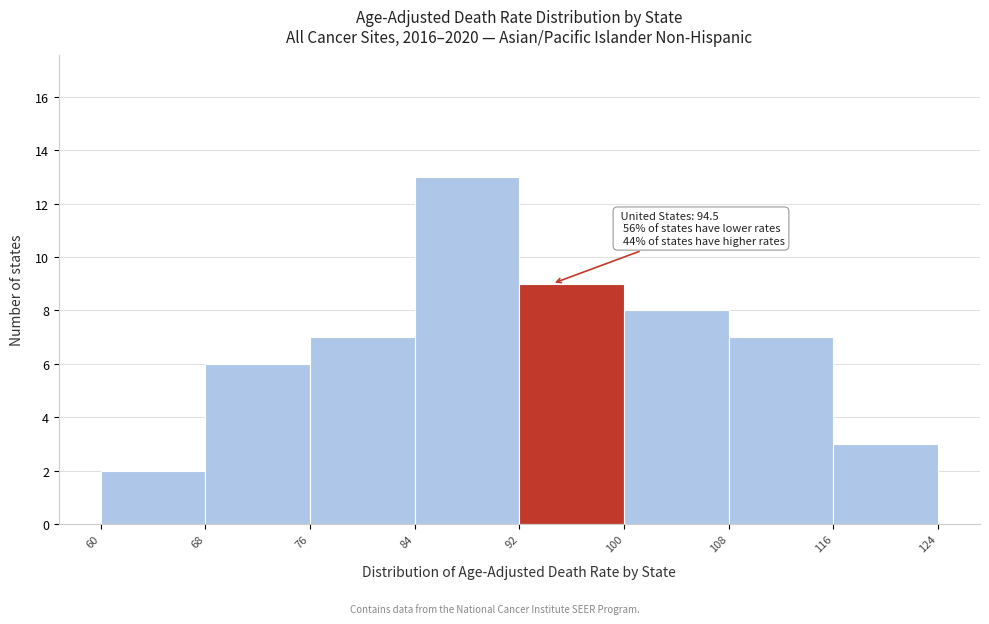

Over which range of the x-axis is the bar tallest?

84 to 92